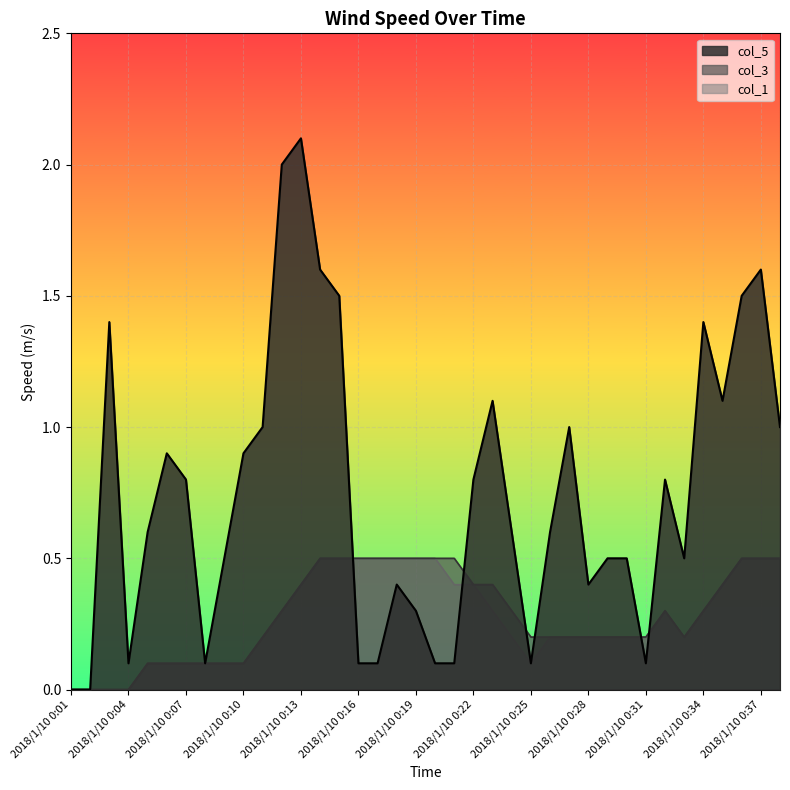

At which category does the chart reach its minimum across all series?

2018/1/10 0:01